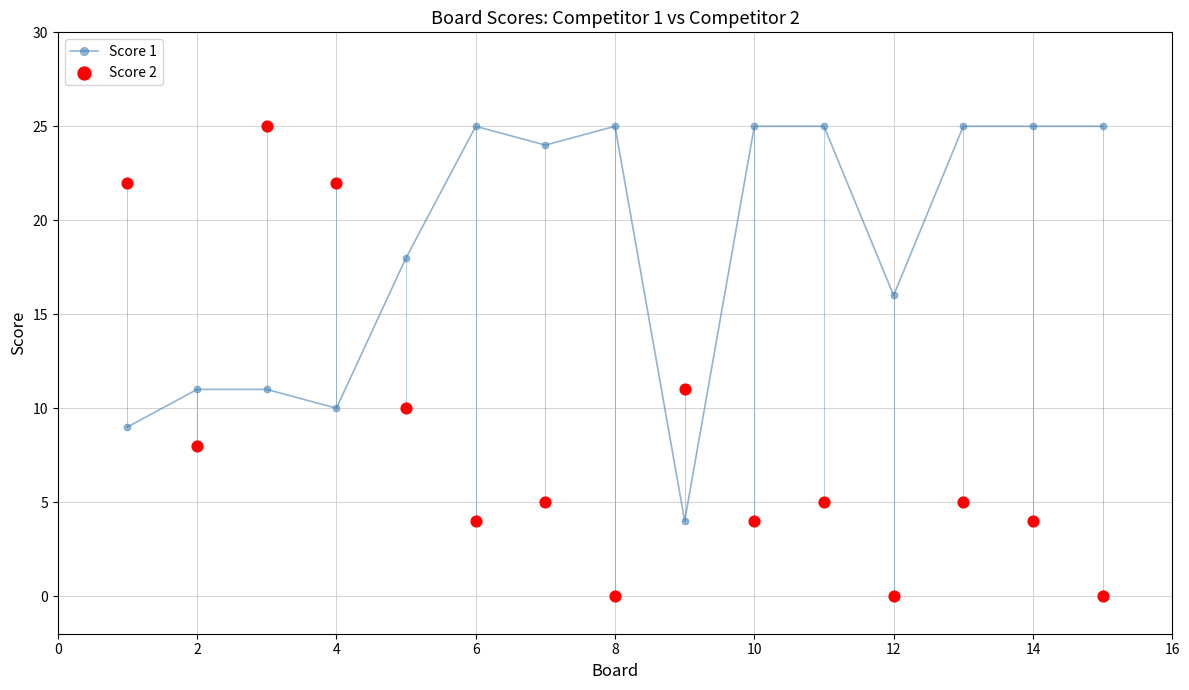

At which label is Score 1 closest to 14?

12